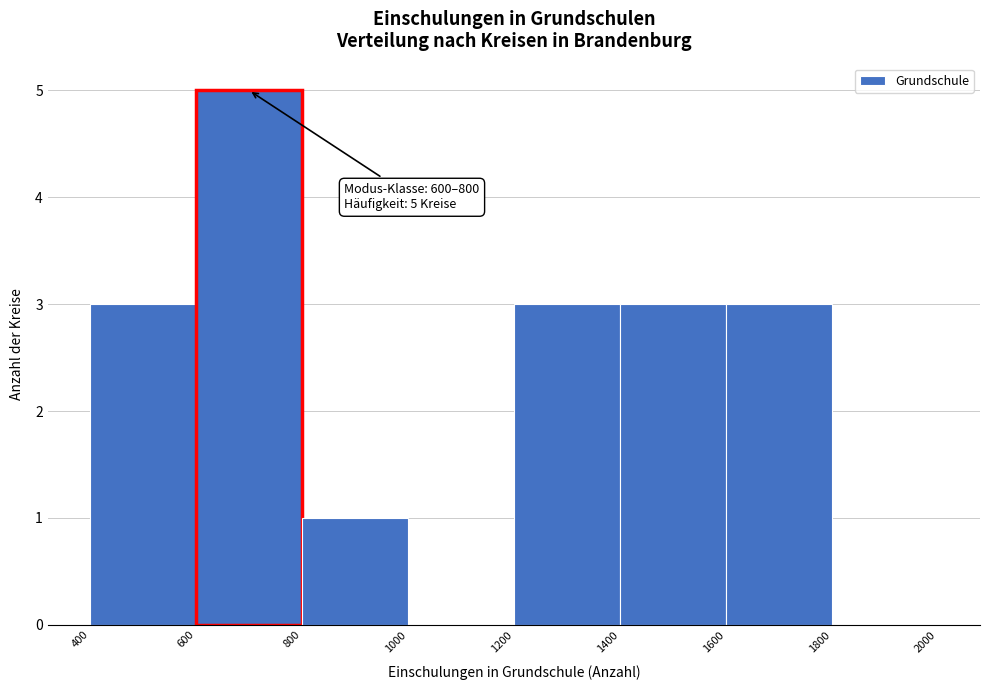

Which range on the x-axis has the tallest bar?

600 to 800